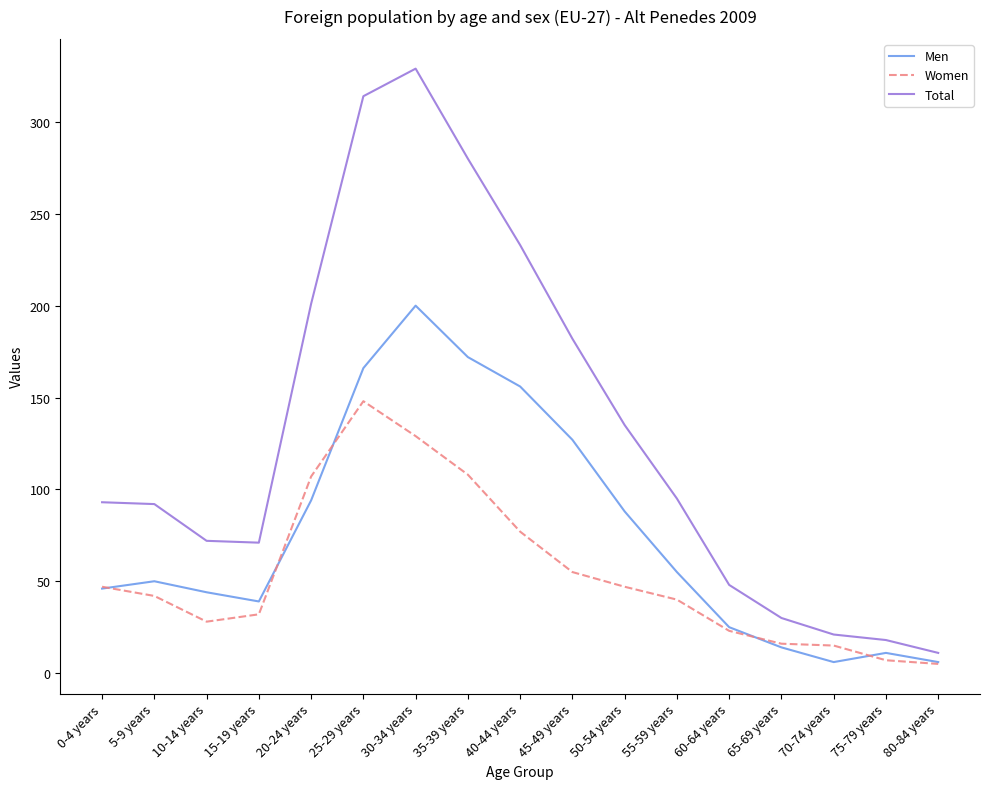

What is the difference between the second highest and minimum values in the Men series?

166